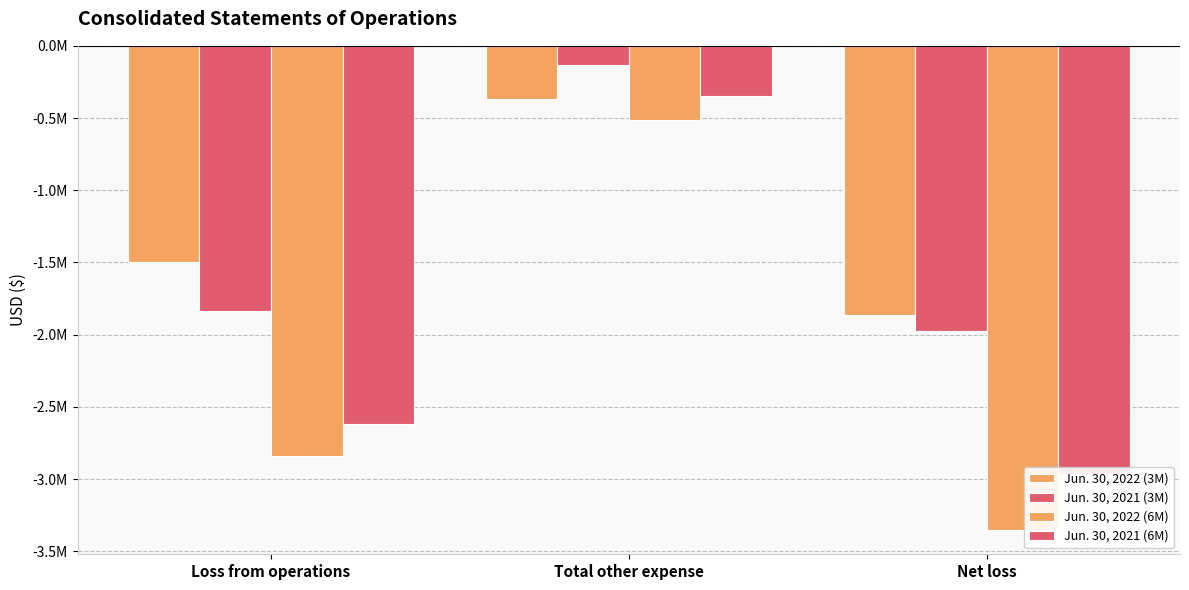

How many Jun. 30, 2021 (6M) values are between -2965313 and -347427?

3